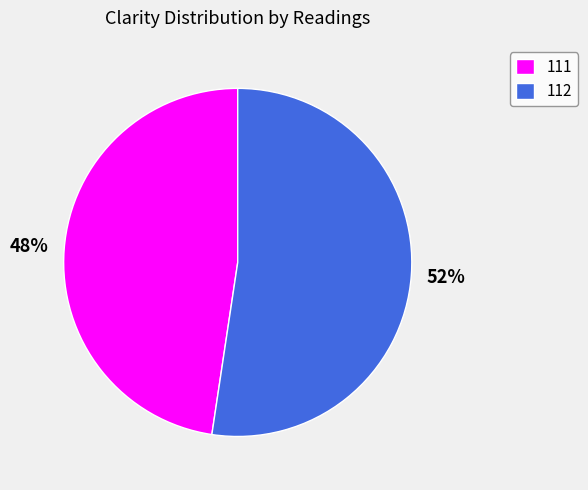

What is the largest slice in the pie chart?

112